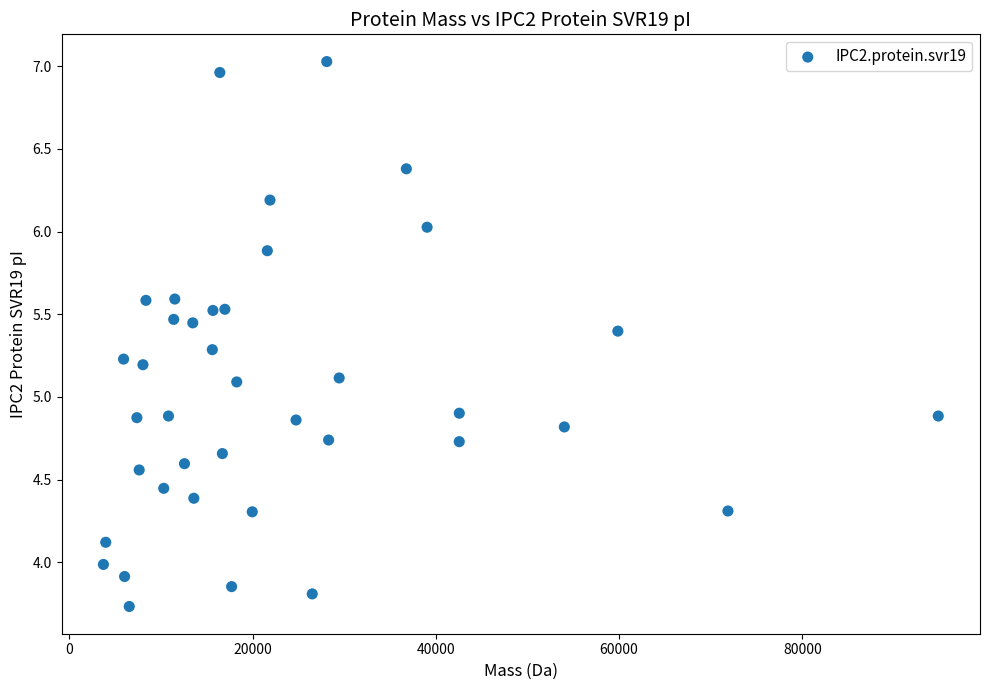

What is the range of Y values (max minus min)?

3.3